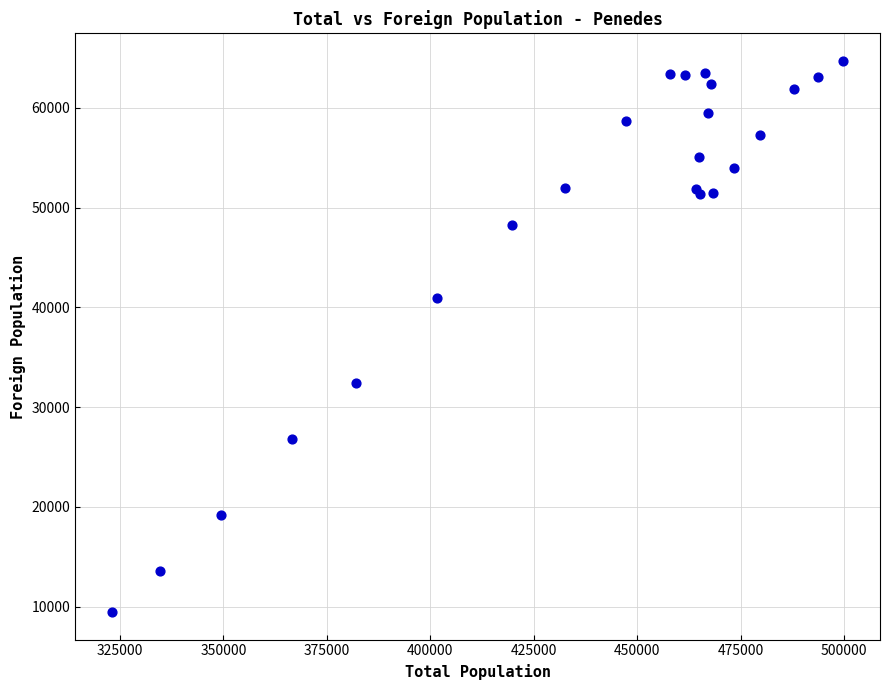

What Y value in the scatter plot is closest to 37077?

40947